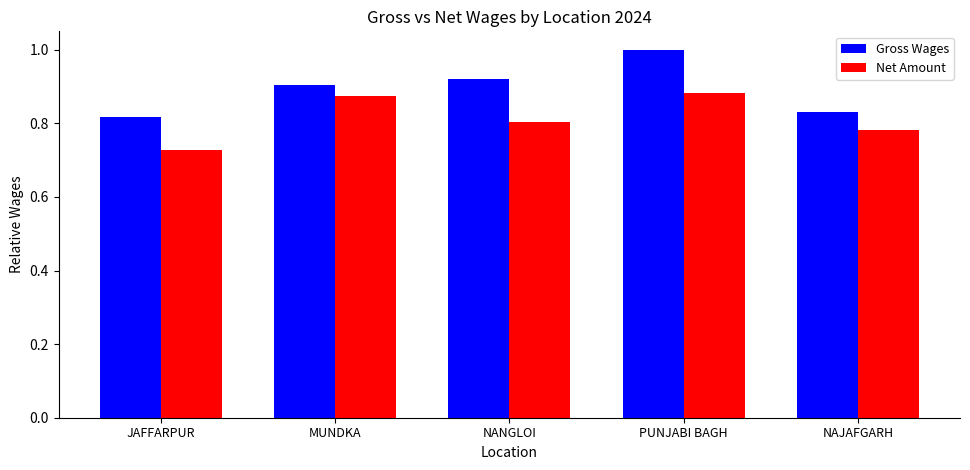

The value of Gross Wages at MUNDKA is 0.9. True or false?

True